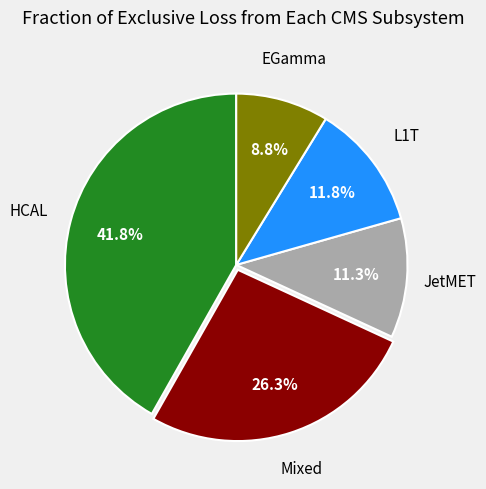

How many segments does this pie chart have?

5